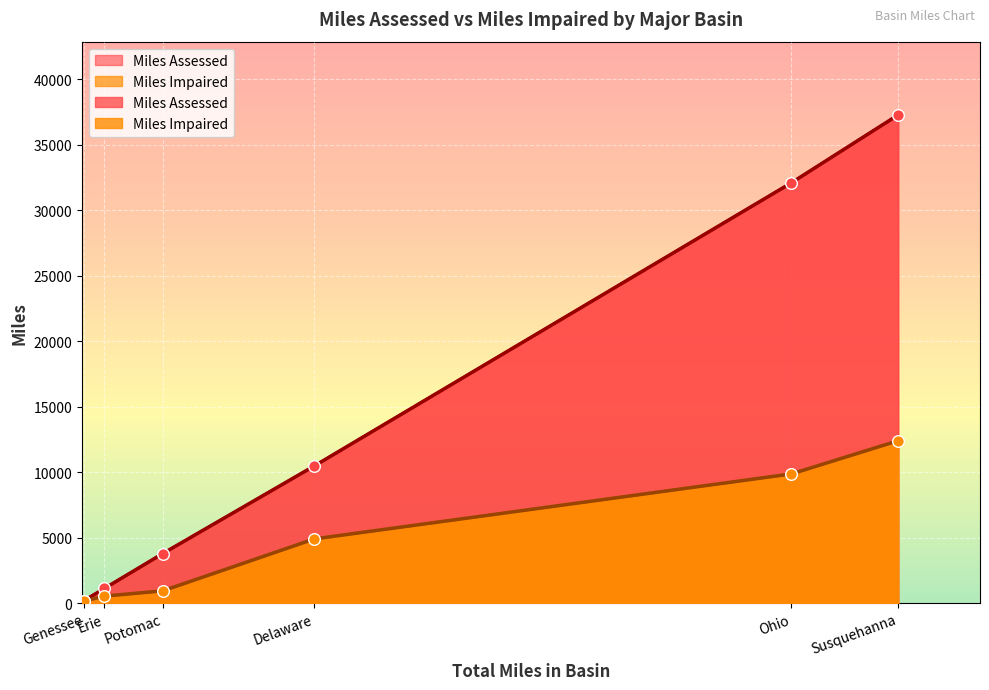

At which category is the sum across all series the highest?

Susquehanna